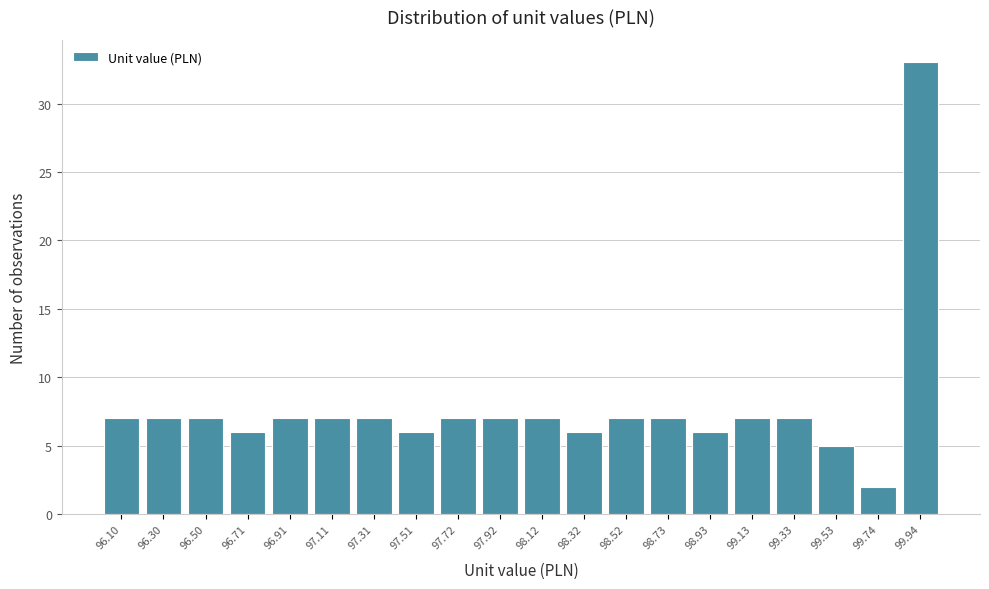

Reading right to left, list all the values displayed in this chart.

99.94=33	99.74=2	99.53=5	99.33=7	99.13=7	98.93=6	98.73=7	98.52=7	98.32=6	98.12=7	97.92=7	97.72=7	97.51=6	97.31=7	97.11=7	96.91=7	96.71=6	96.50=7	96.30=7	96.10=7